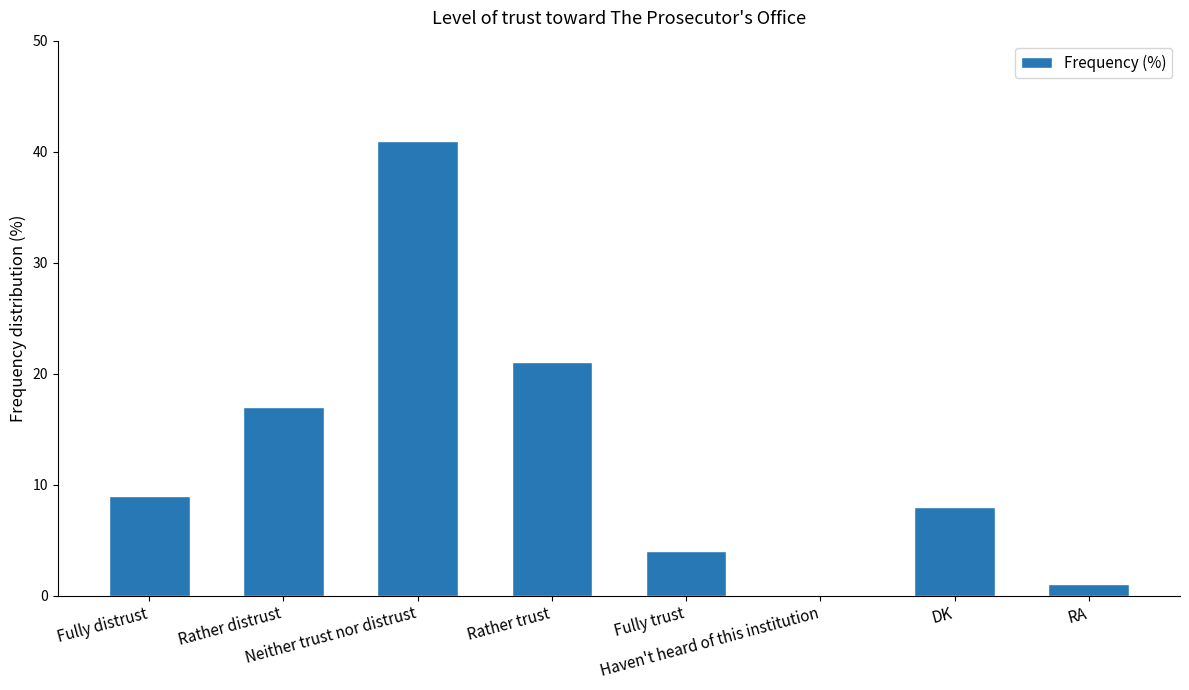

How many positive values are there?

7